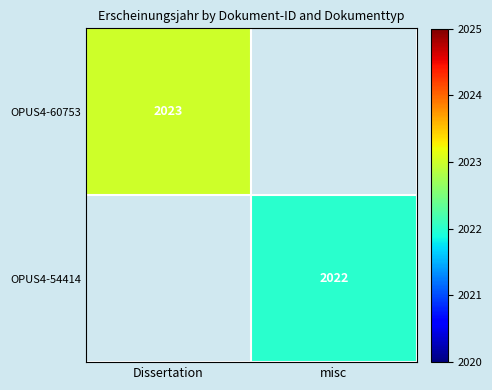

Is it true that OPUS4-54414 equals 1131 at misc?

False